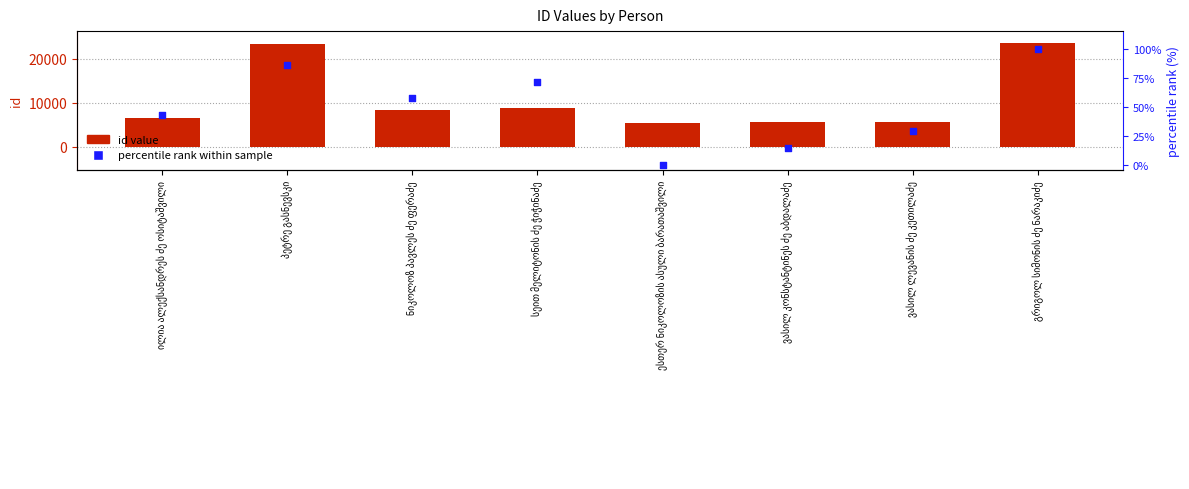

At how many categories does at least one series exceed 14586?

2